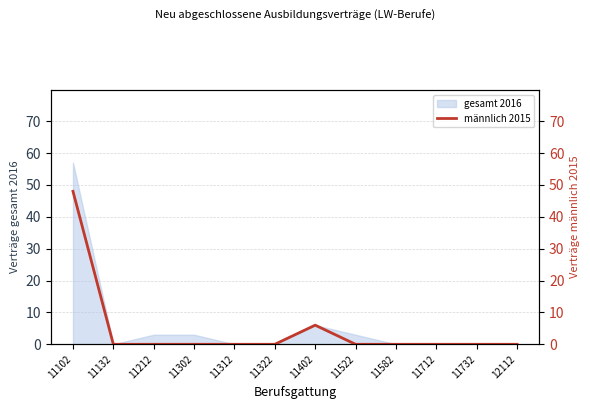

The gesamt 2016 series shows 0 at 11712. True or false?

True